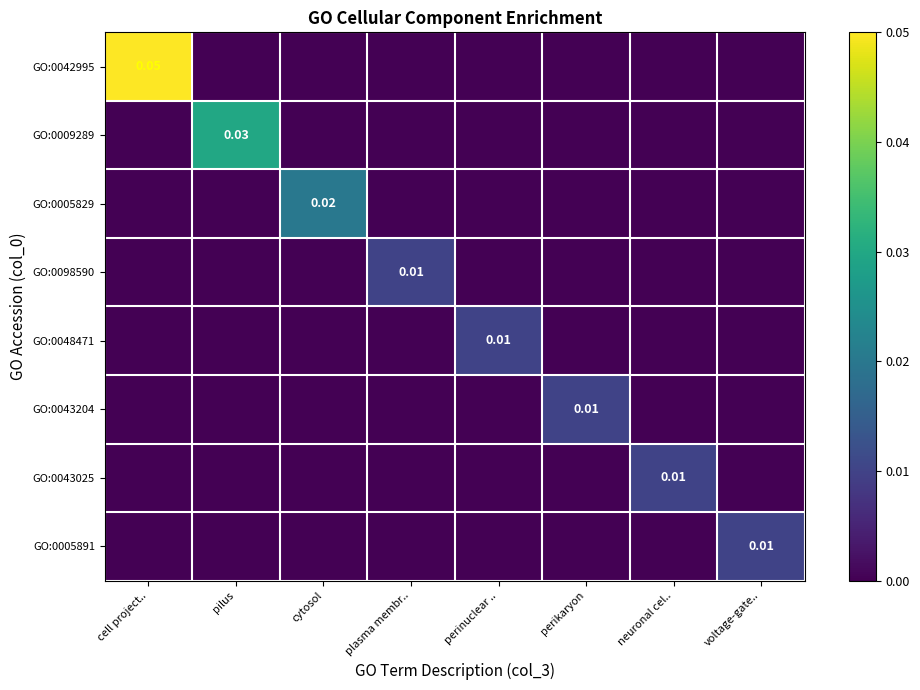

Between cytosol and cell project.., which is larger?

cell project..